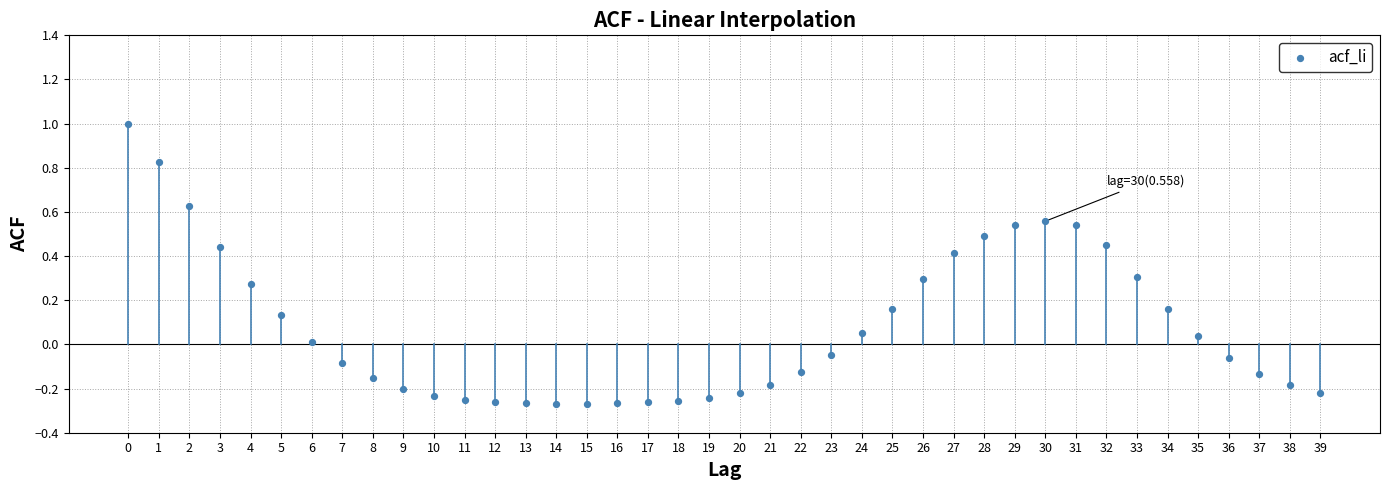

What is the range of Y values (max minus min)?

1.3